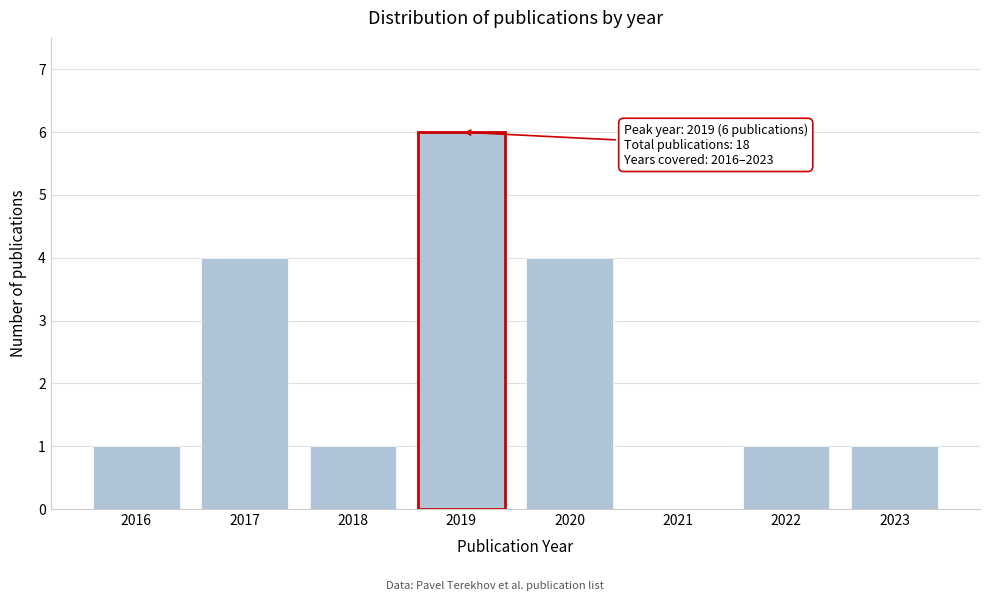

Reading left to right, list all the values displayed in this chart.

2016=1	2017=4	2018=1	2019=6	2020=4	2021=0	2022=1	2023=1